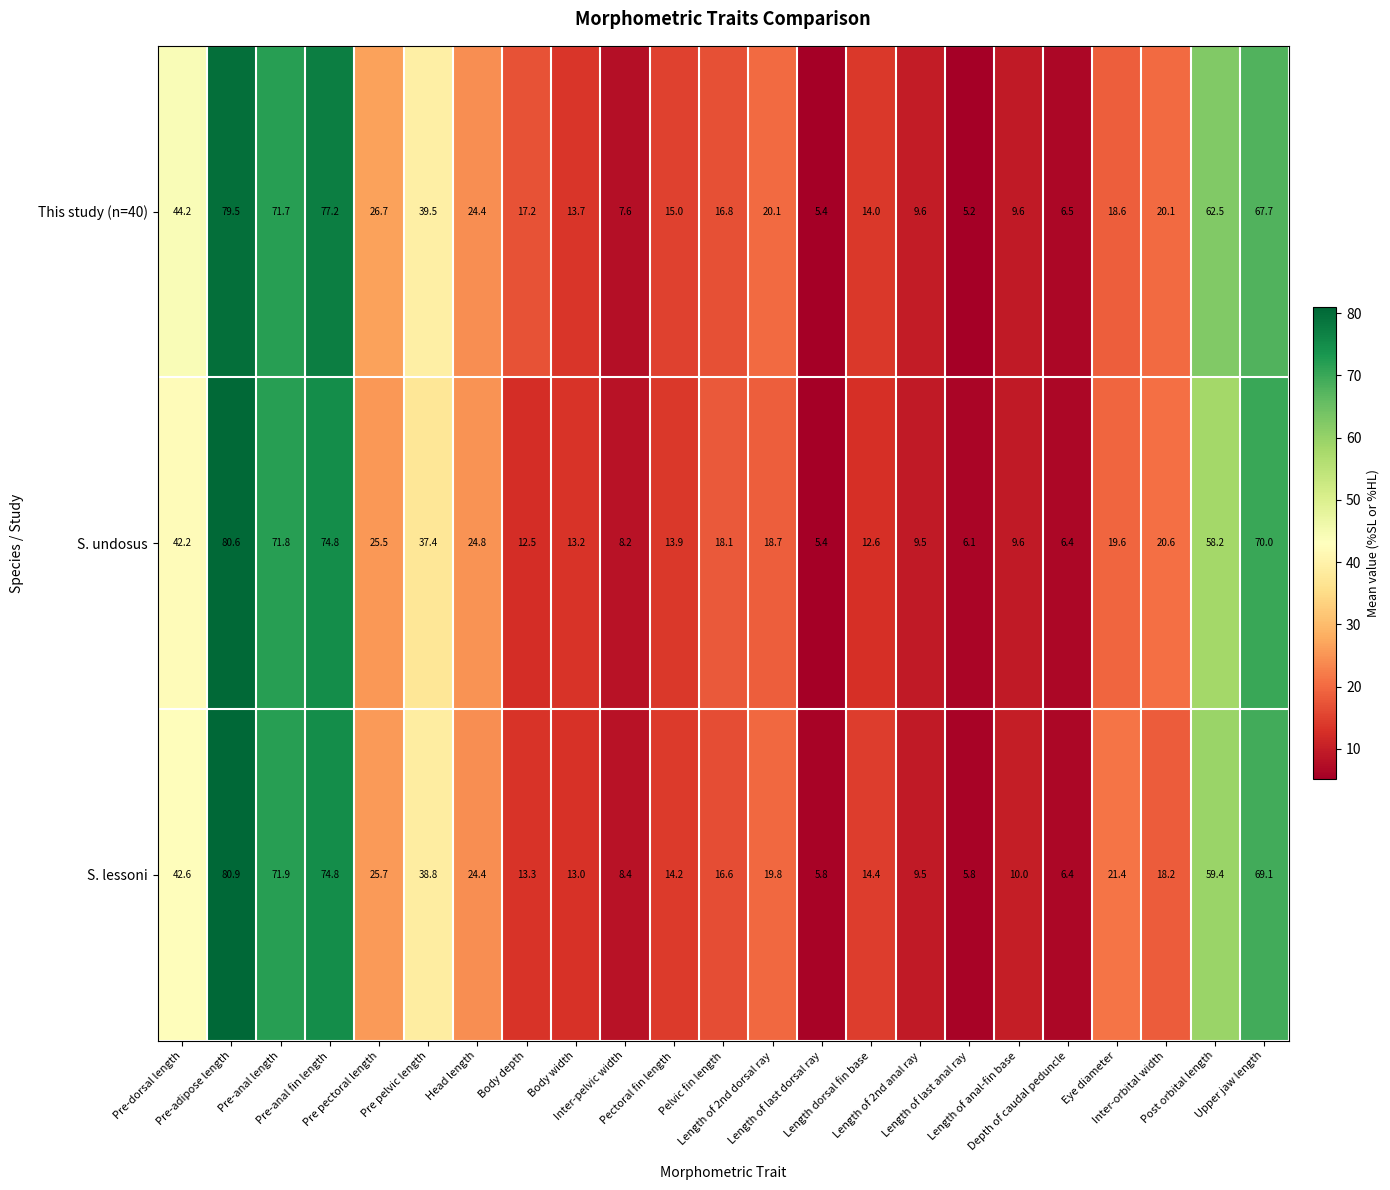

At how many categories does at least one series exceed 61?

5